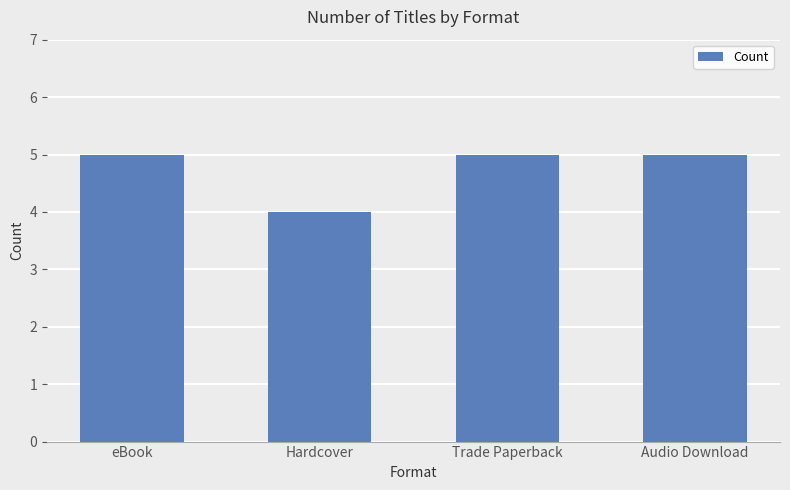

What position from the left is Audio Download?

4